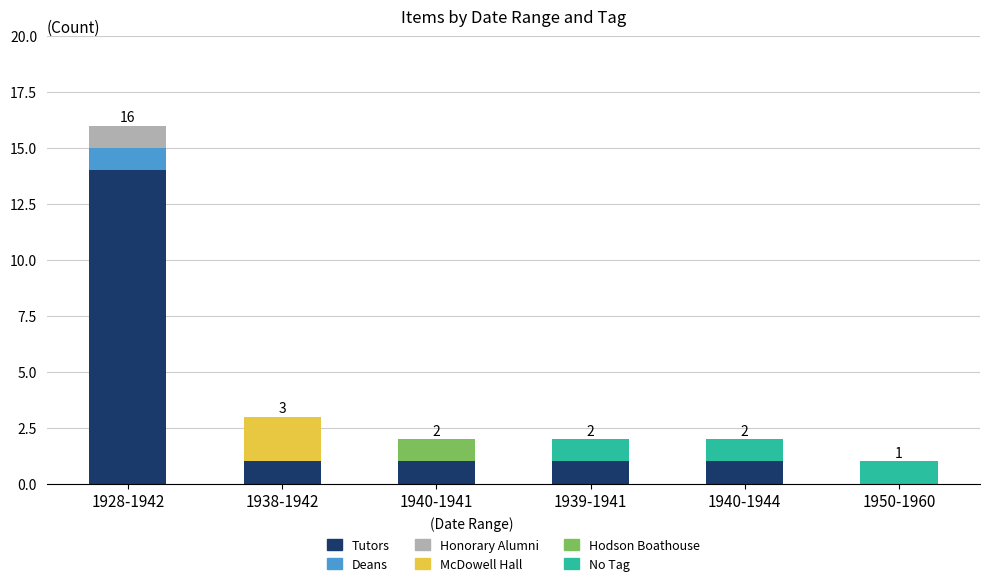

True or false: Tutors has a value of 2 at 1940-1944.

False